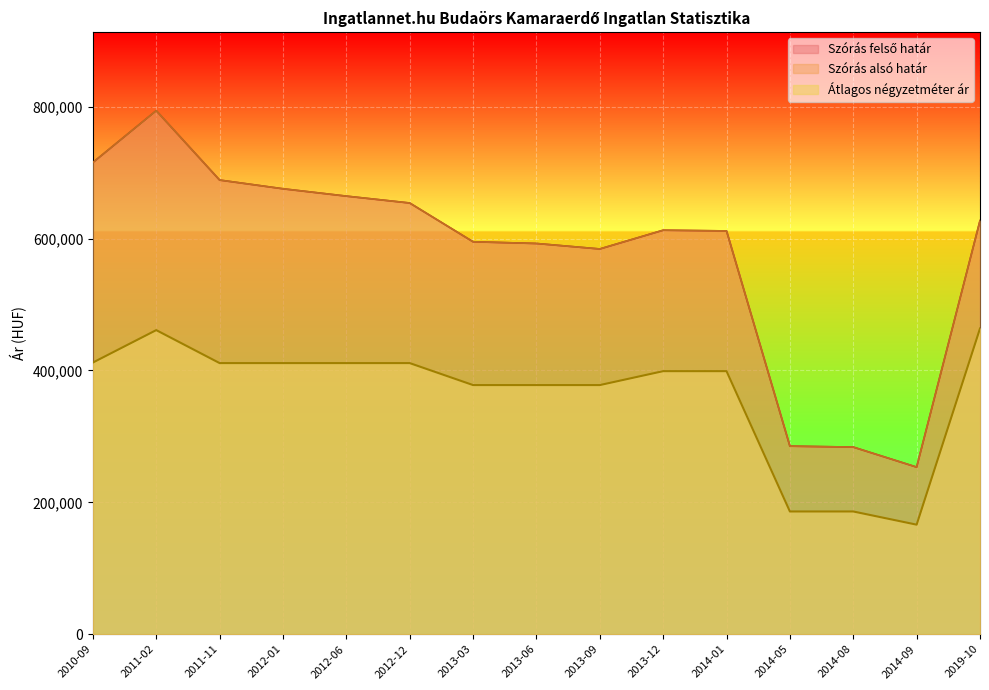

How many data points in Szórás alsó határ are less than 612603?

7